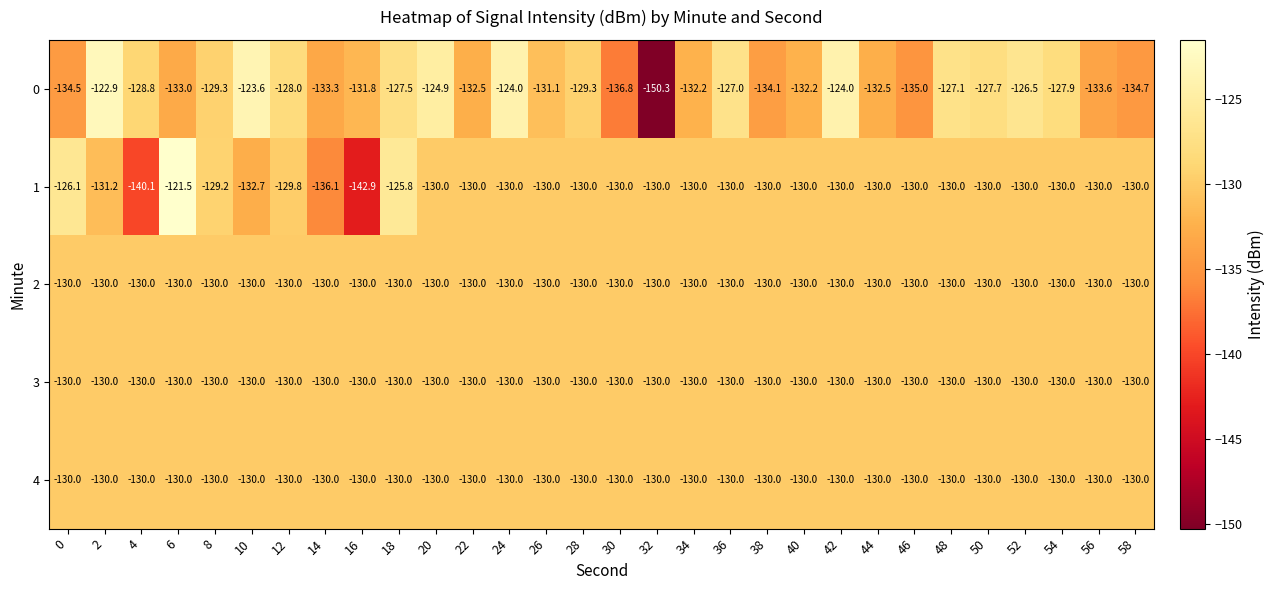

What is the maximum value shown in the chart?

-121.5